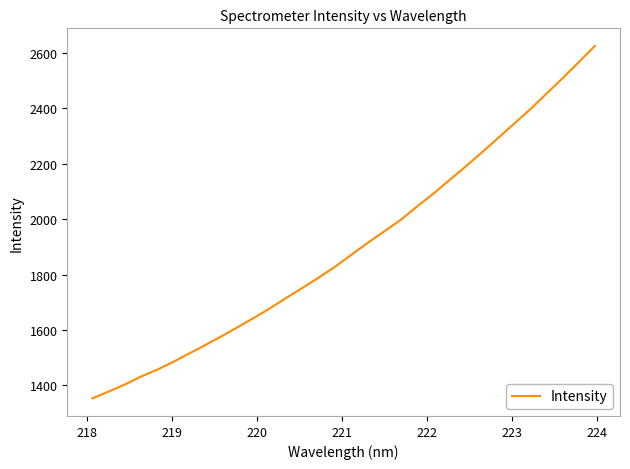

What is the average value?

1900.3